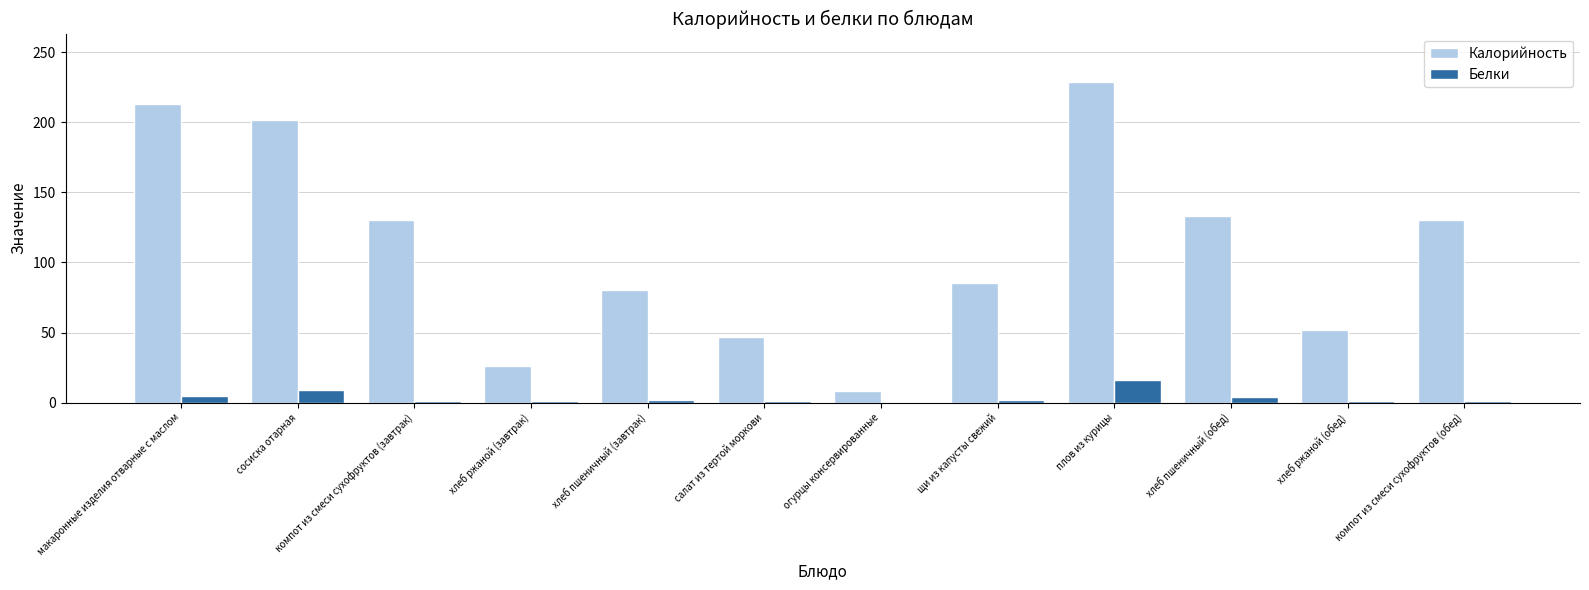

What is the sum of all Белки values?

43